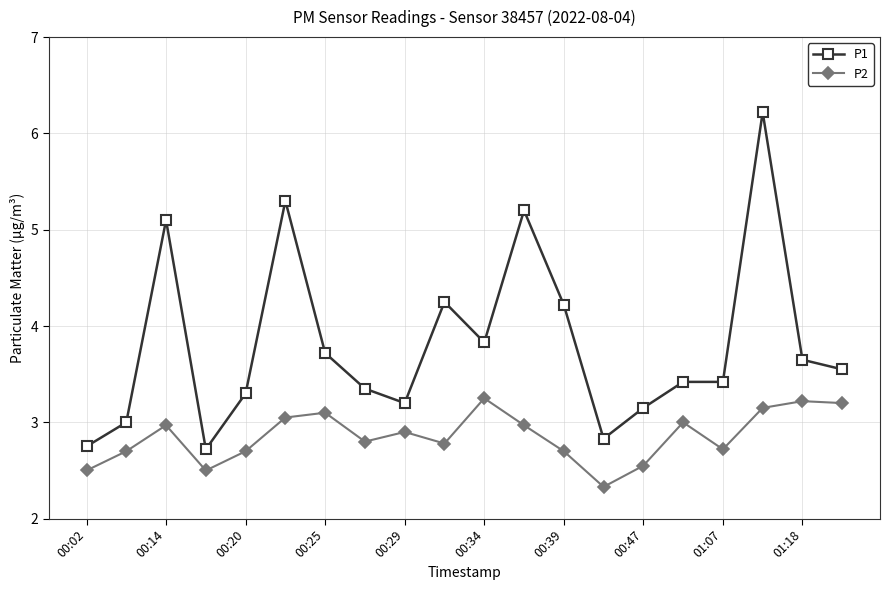

What is the difference between the maximum and minimum values in the P1 series?

3.5